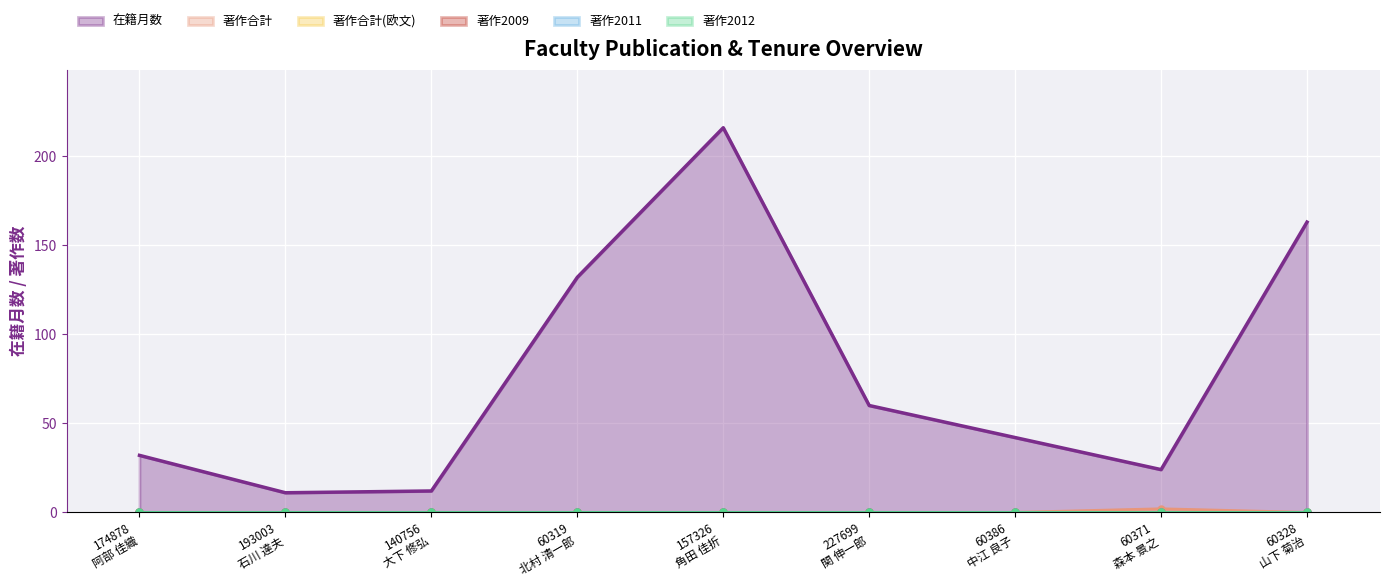

What position from the left is 60328
山下 菊治?

9